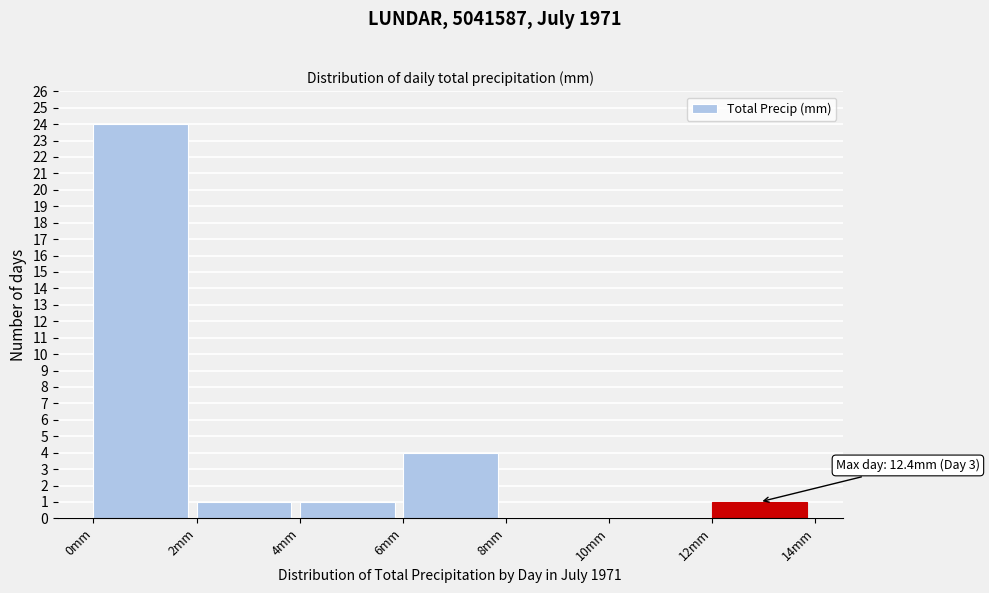

Which range on the x-axis has the tallest bar?

0 to 2